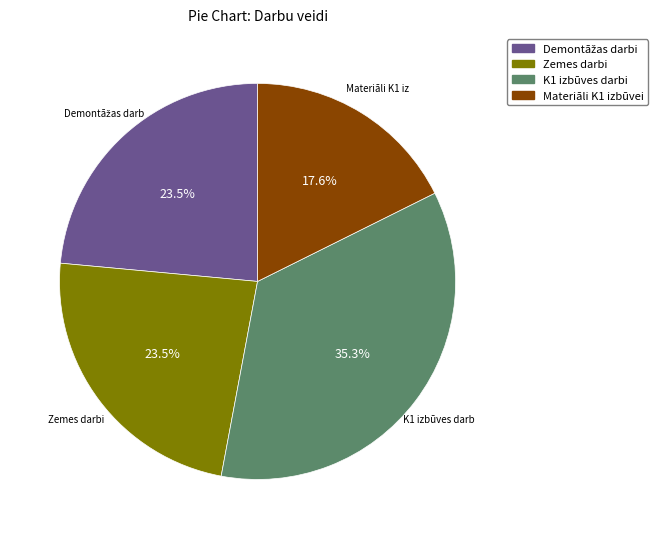

Which slice is the smallest?

Materiāli K1 izbūvei